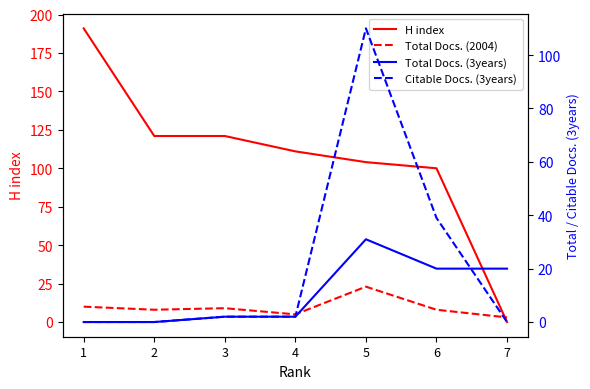

Between which two adjacent categories do Total Docs. (3years) and Total Docs. (2004) first intersect?

4 and 5